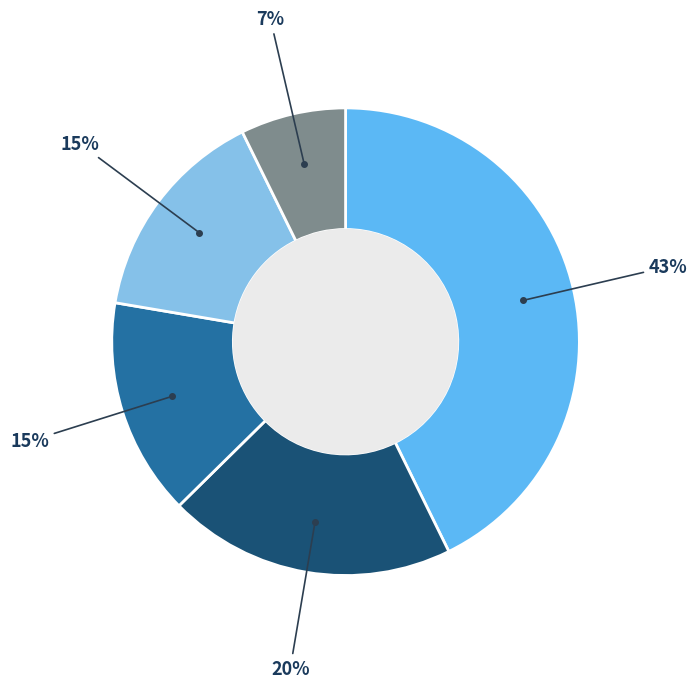

To the nearest percent, what is the average slice percentage?

20%